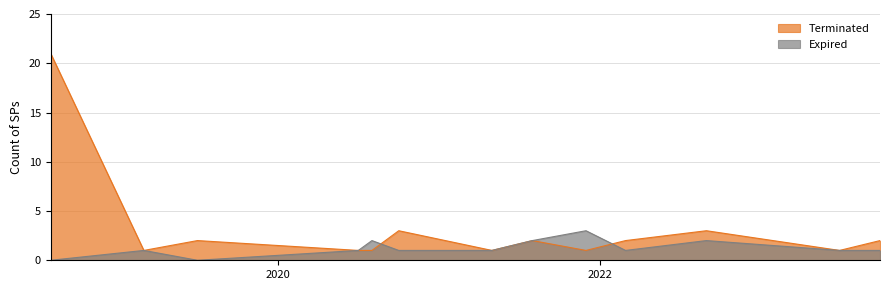

The Terminated series shows 0 at 2020-08. True or false?

False